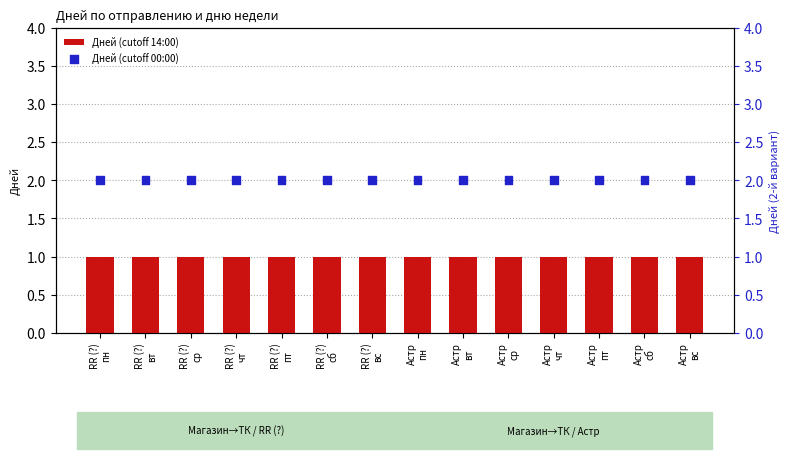

At which category is the sum across all series the highest?

RR (?)
пн